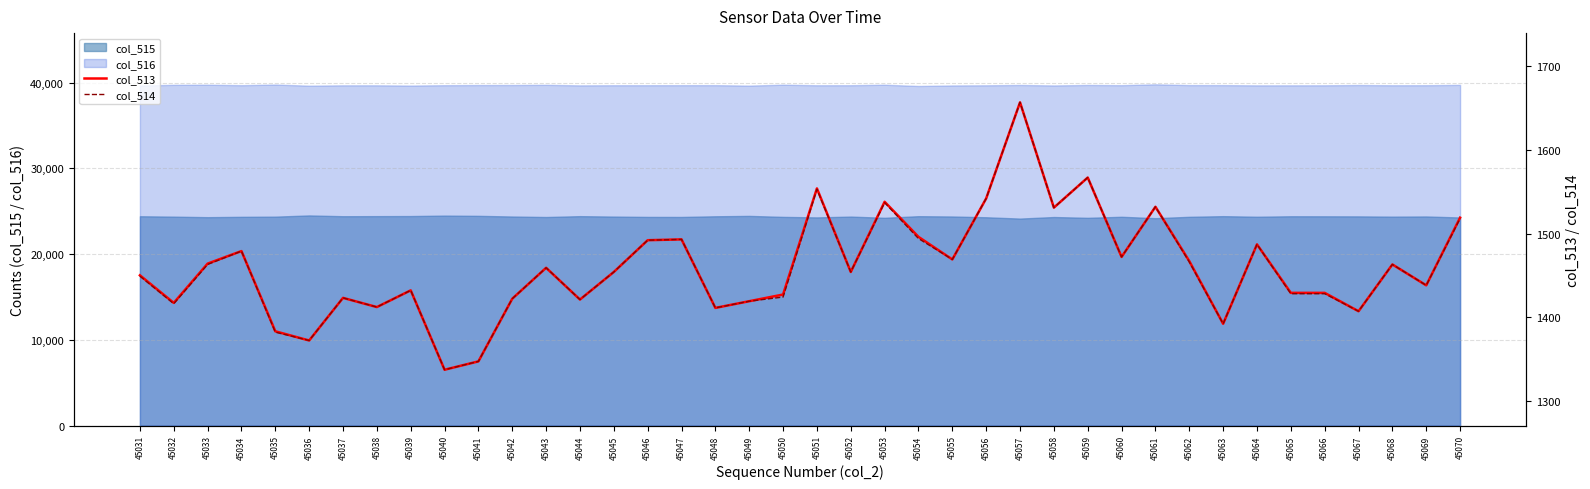

Where is the first local minimum for col_514?

45032